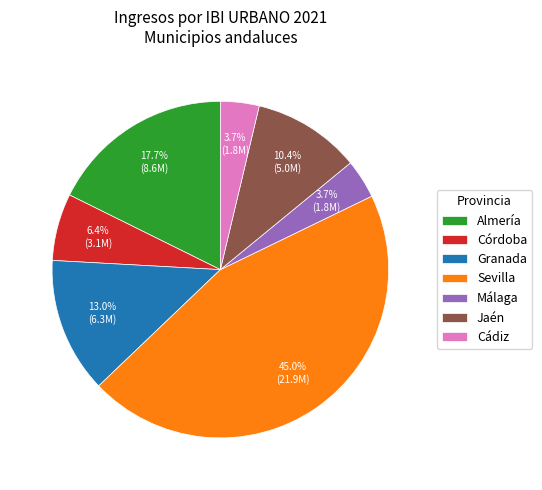

What is the largest slice in the pie chart?

Sevilla